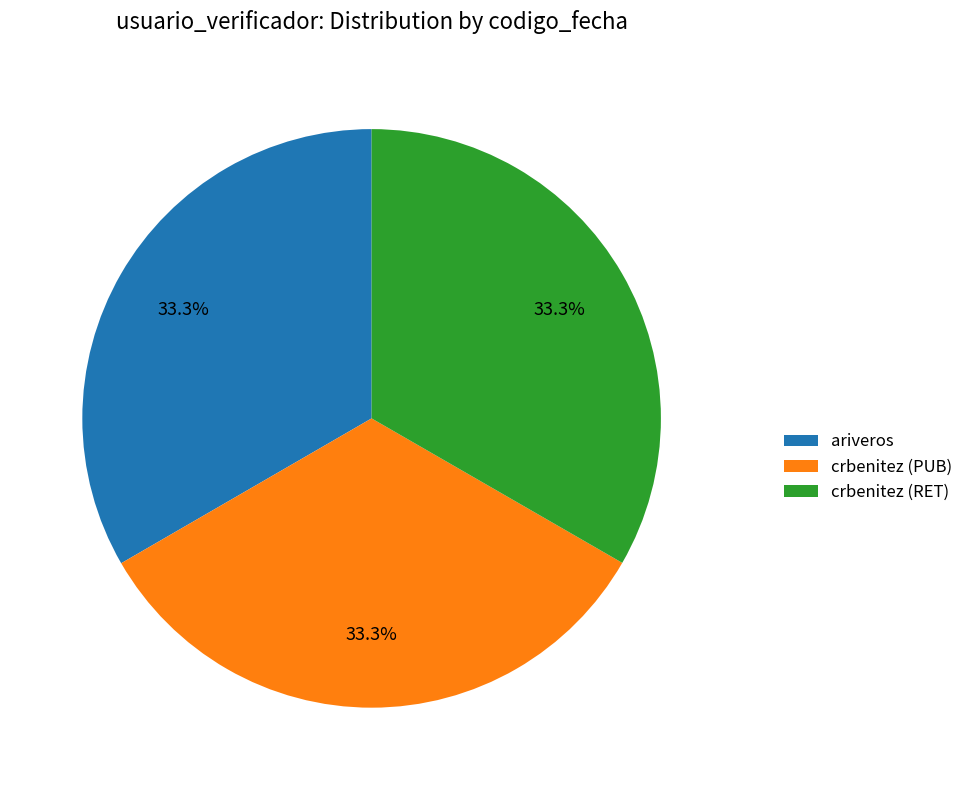

Is the sum of crbenitez (RET) and crbenitez (PUB) greater than half?

Yes